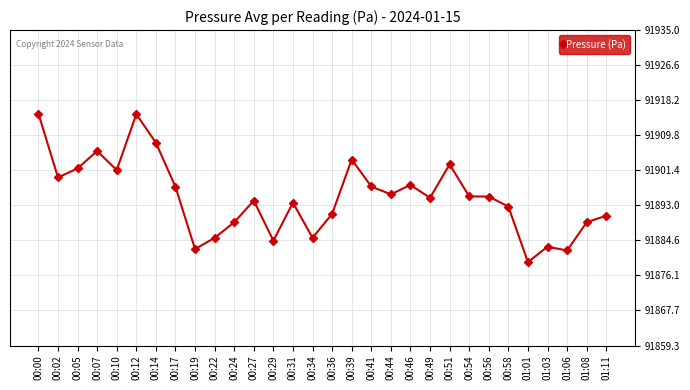

What is the approximate value at 00:10?

91901.4